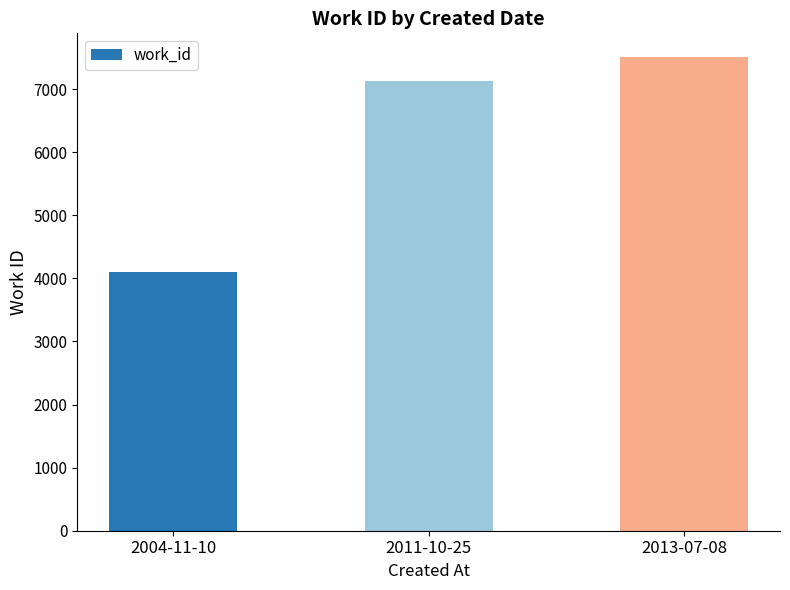

What position from the left is 2004-11-10?

1